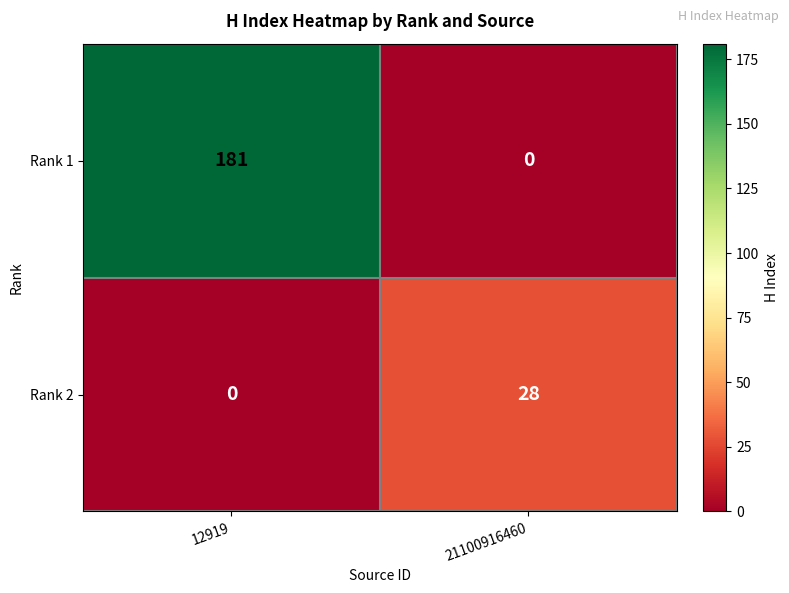

The value of Rank 2 at 12919 is 0. True or false?

True